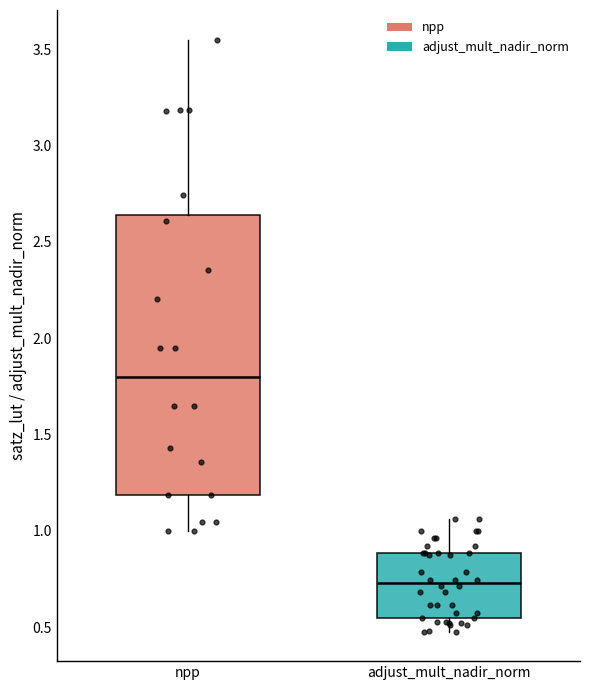

Which box's median line is the lowest?

adjust_mult_nadir_norm